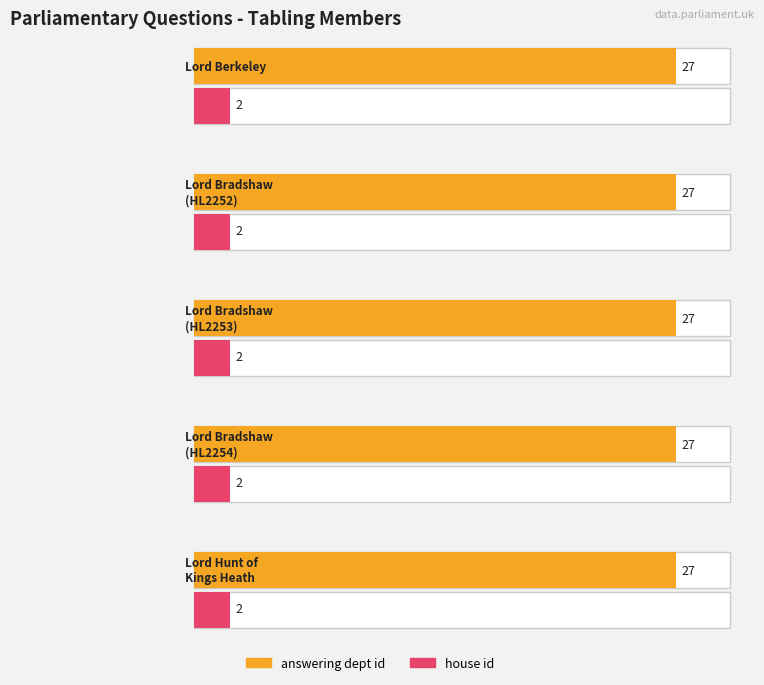

What position from the left is Lord Berkeley?

1